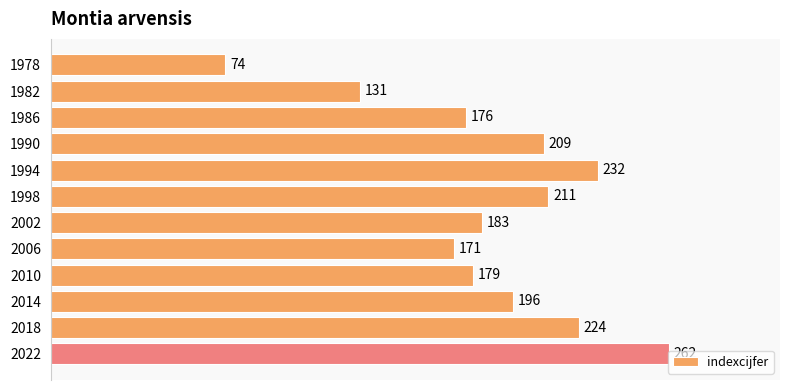

How many bars are there in total?

12